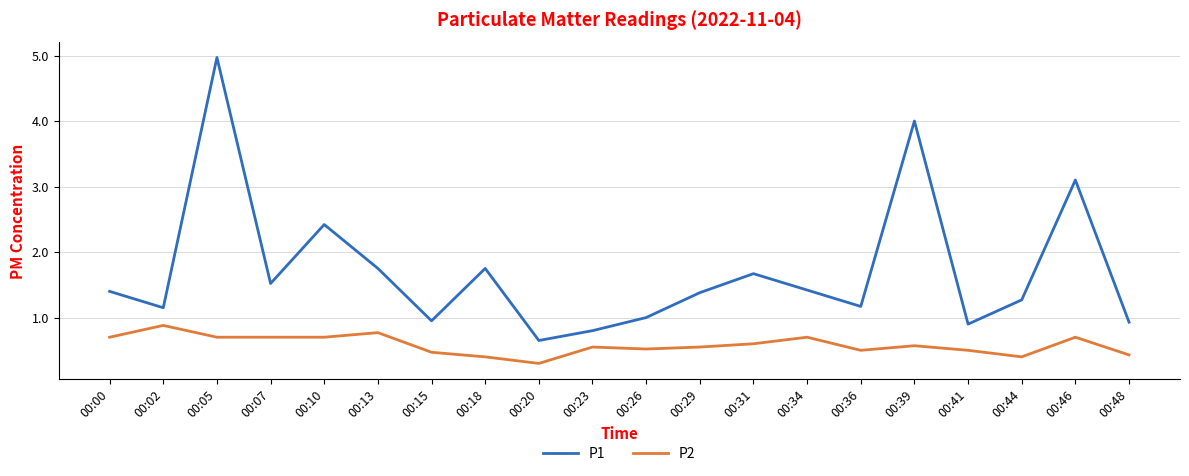

Which series has the largest range (max minus min)?

P1